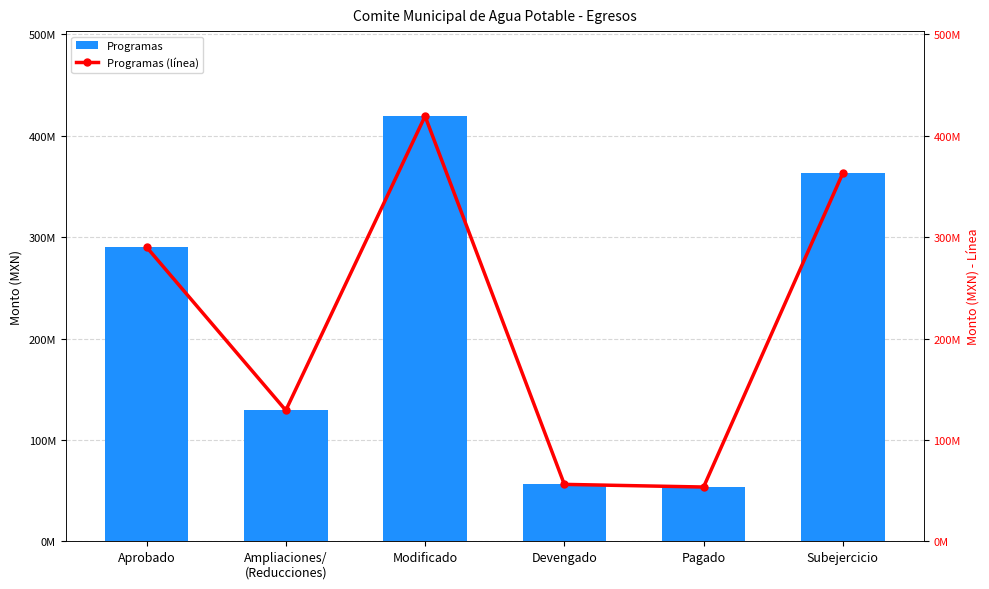

What is the label of the 4th bar from the right?

Modificado